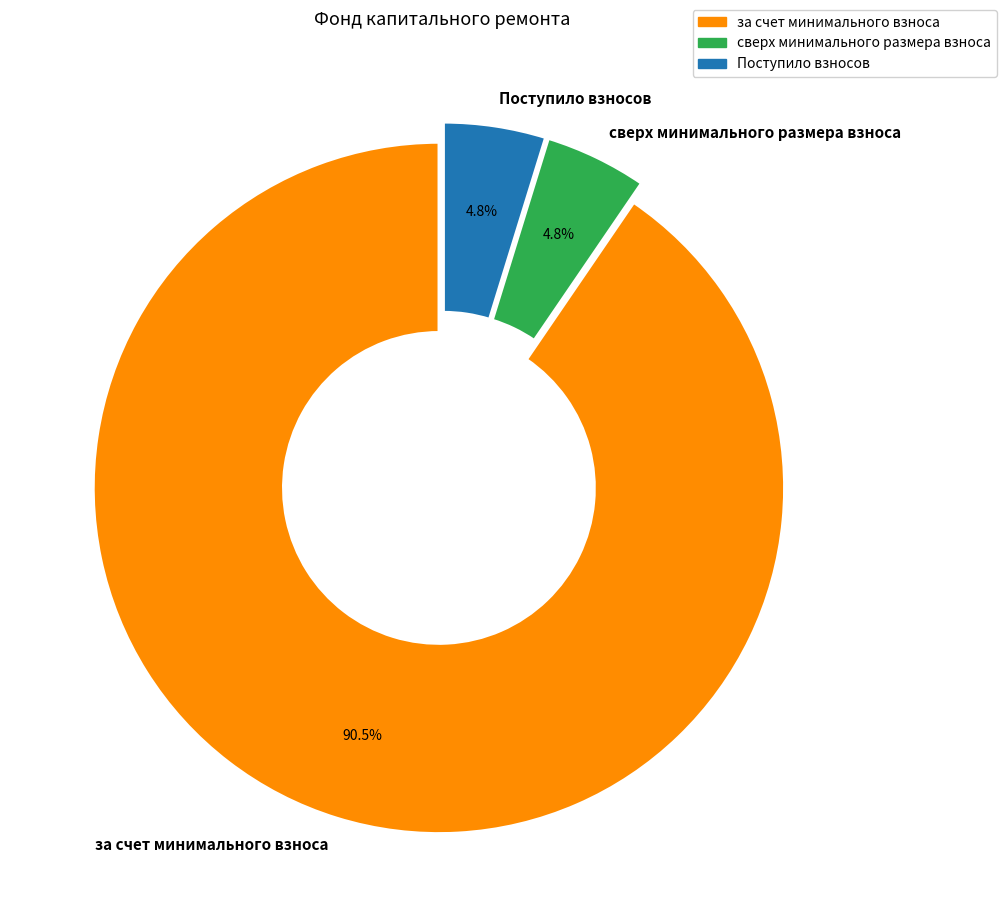

Between сверх минимального размера взноса and за счет минимального взноса, which is larger?

за счет минимального взноса